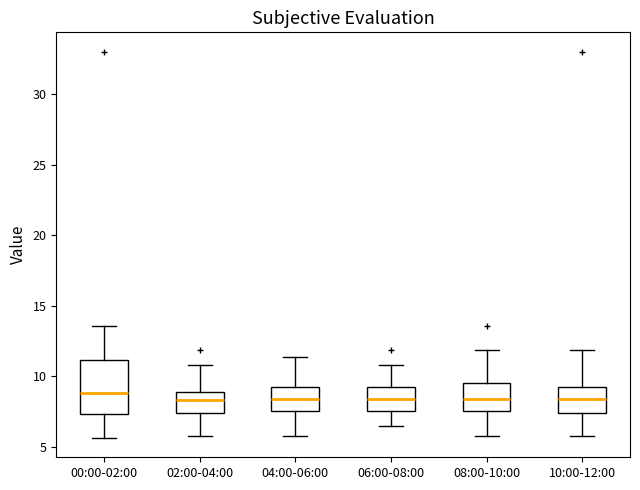

Reading left to right, transcribe this box plot: for each box, give where its median line is, the range the box spans, and where its two whiskers end, as read against the y-axis. The values are not printed on the chart, so give them approximately, as read against the axis.

00:00-02:00: median 9.0, box 7.5 to 11.0, whiskers 5.5 to 13.5
02:00-04:00: median 8.5, box 7.5 to 9.0, whiskers 6.0 to 11.0
04:00-06:00: median 8.5, box 7.5 to 9.5, whiskers 6.0 to 11.5
06:00-08:00: median 8.5, box 7.5 to 9.0, whiskers 6.5 to 11.0
08:00-10:00: median 8.5, box 7.5 to 9.5, whiskers 6.0 to 12.0
10:00-12:00: median 8.5, box 7.5 to 9.5, whiskers 6.0 to 12.0